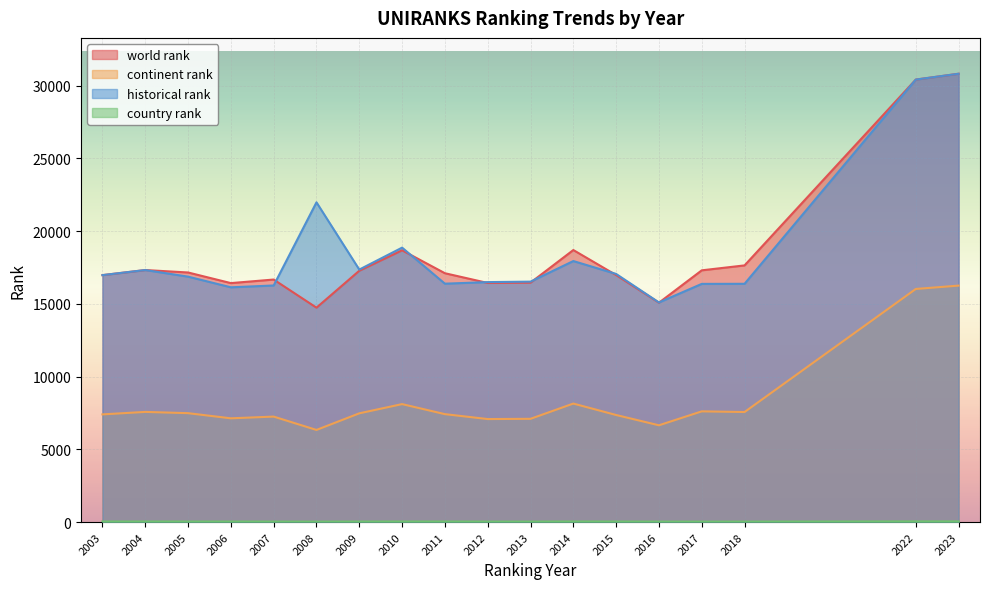

True or false: world rank and continent rank intersect in this chart.

False